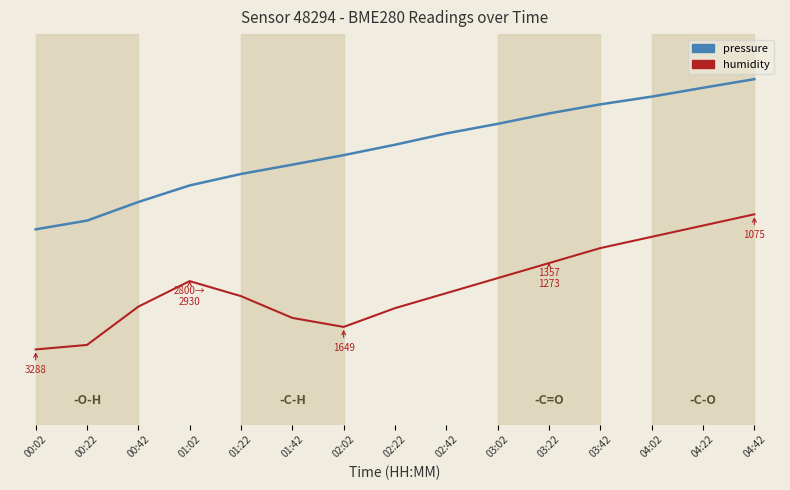

True or false: humidity and pressure intersect in this chart.

False